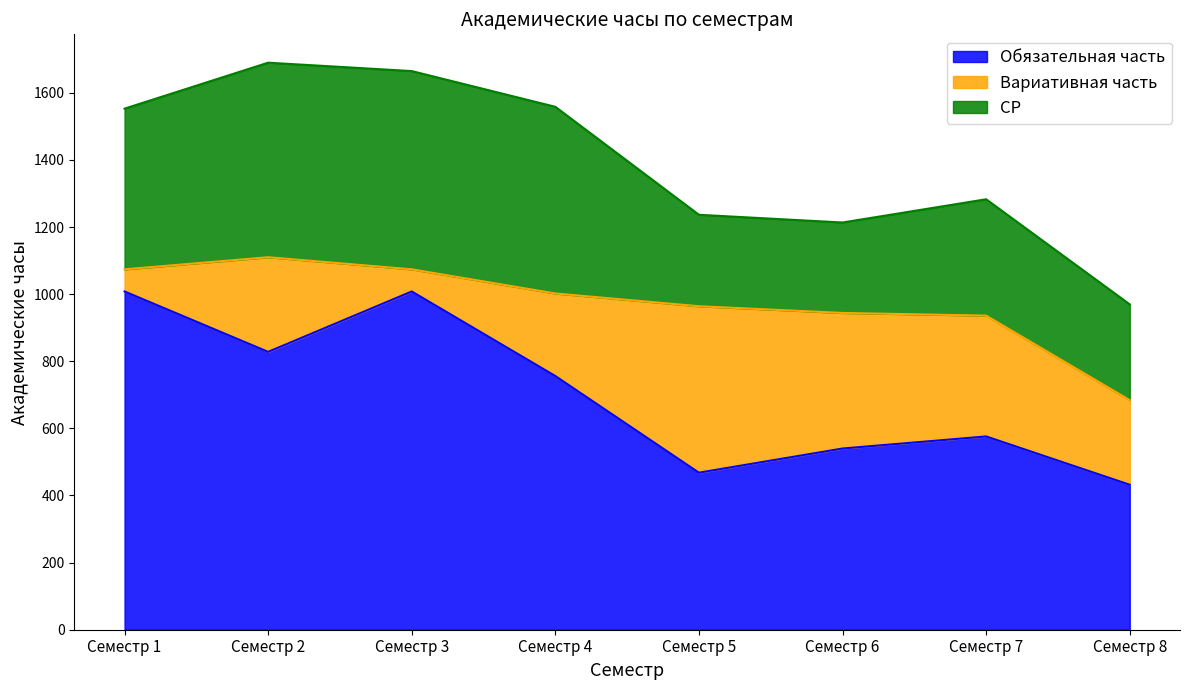

What is the difference between the second highest and minimum values in the Обязательная часть series?

576.0